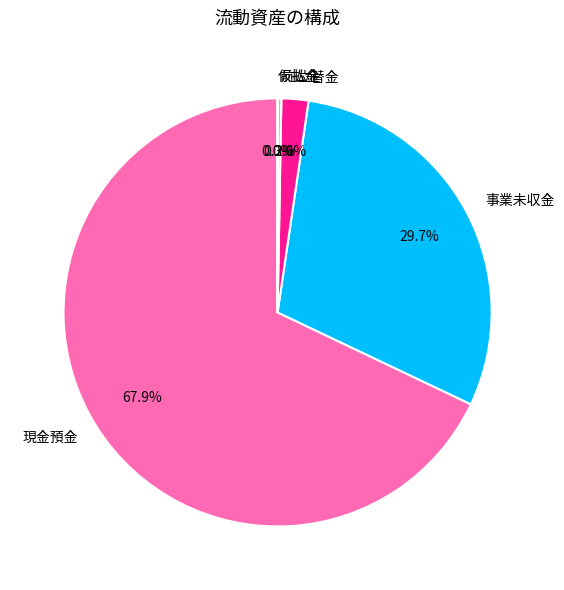

Which category has the biggest portion of the pie?

現金預金